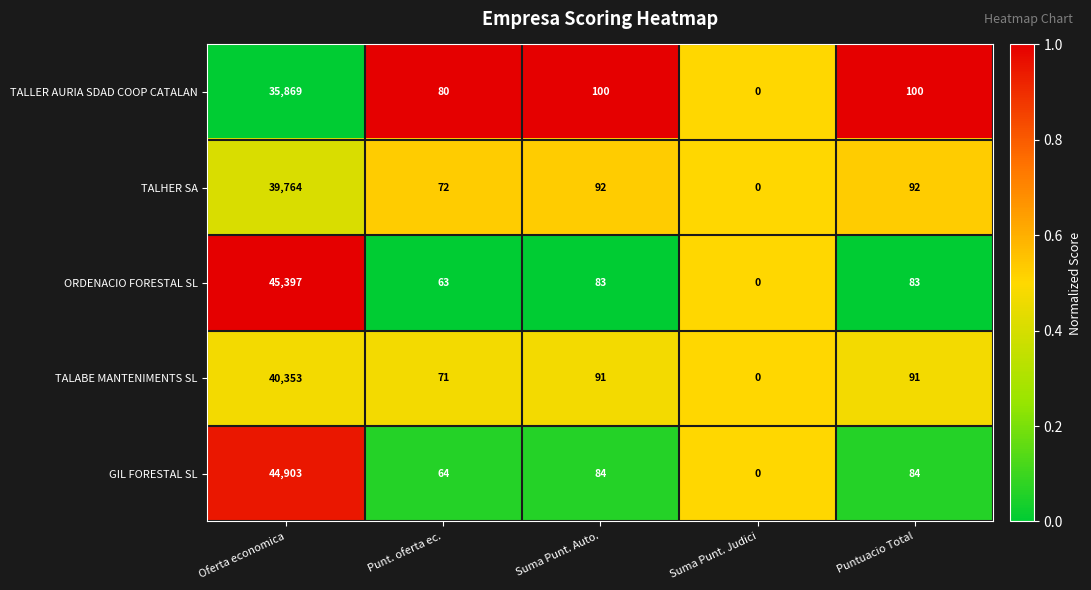

Reading right to left, transcribe all the data shown in this chart.

TALLER AURIA SDAD COOP CATALAN: Puntuacio Total=100	Suma Punt. Judici=0	Suma Punt. Auto.=100	Punt. oferta ec.=80	Oferta economica=35869
TALHER SA: Puntuacio Total=92	Suma Punt. Judici=0	Suma Punt. Auto.=92	Punt. oferta ec.=72	Oferta economica=39764
ORDENACIO FORESTAL SL: Puntuacio Total=83	Suma Punt. Judici=0	Suma Punt. Auto.=83	Punt. oferta ec.=63	Oferta economica=45397
TALABE MANTENIMENTS SL: Puntuacio Total=91	Suma Punt. Judici=0	Suma Punt. Auto.=91	Punt. oferta ec.=71	Oferta economica=40353
GIL FORESTAL SL: Puntuacio Total=84	Suma Punt. Judici=0	Suma Punt. Auto.=84	Punt. oferta ec.=64	Oferta economica=44903